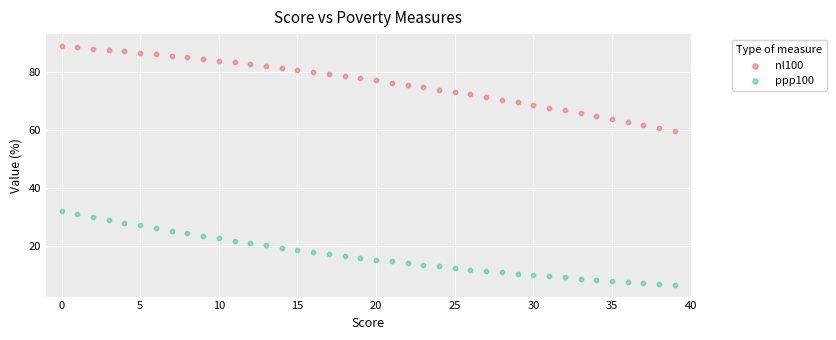

Across all data points, what is the range of Y values (max minus min)?

81.9